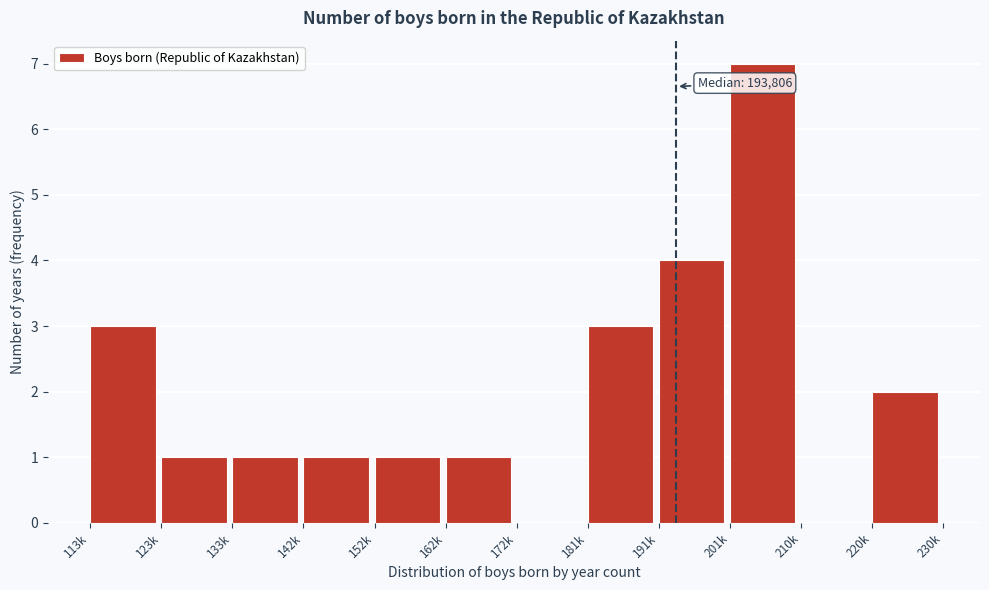

Reading left to right, extract all data points from this chart.

113k=3	123k=1	133k=1	142k=1	152k=1	162k=1	172k=0	181k=3	191k=4	201k=7	210k=0	220k=2